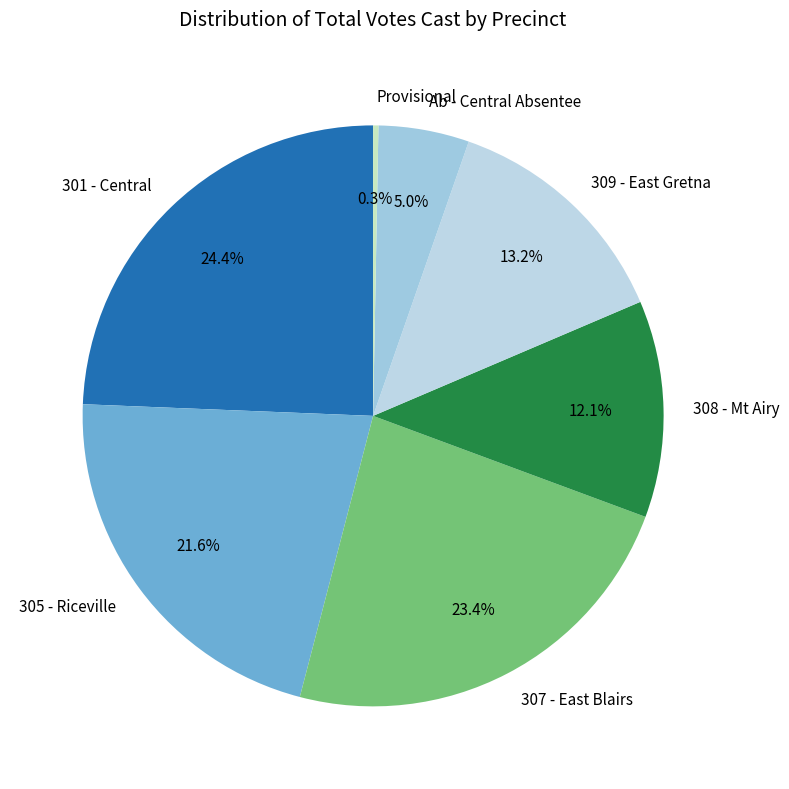

Which has a higher value, 301 - Central or 305 - Riceville?

301 - Central